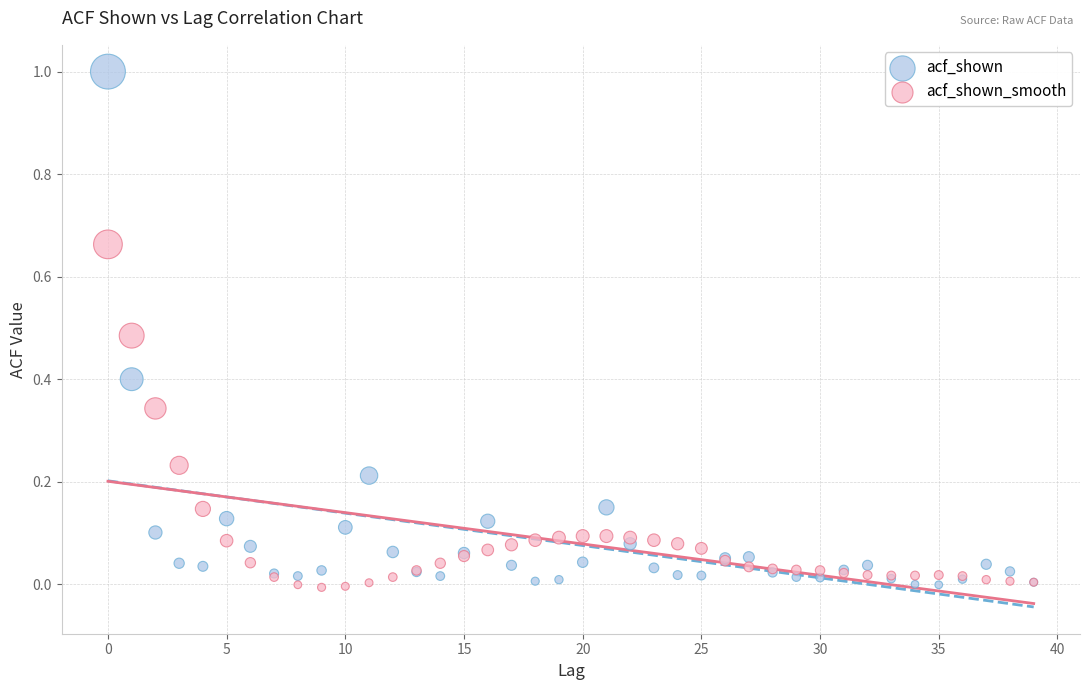

Which series has the largest Y range (max minus min)?

acf_shown